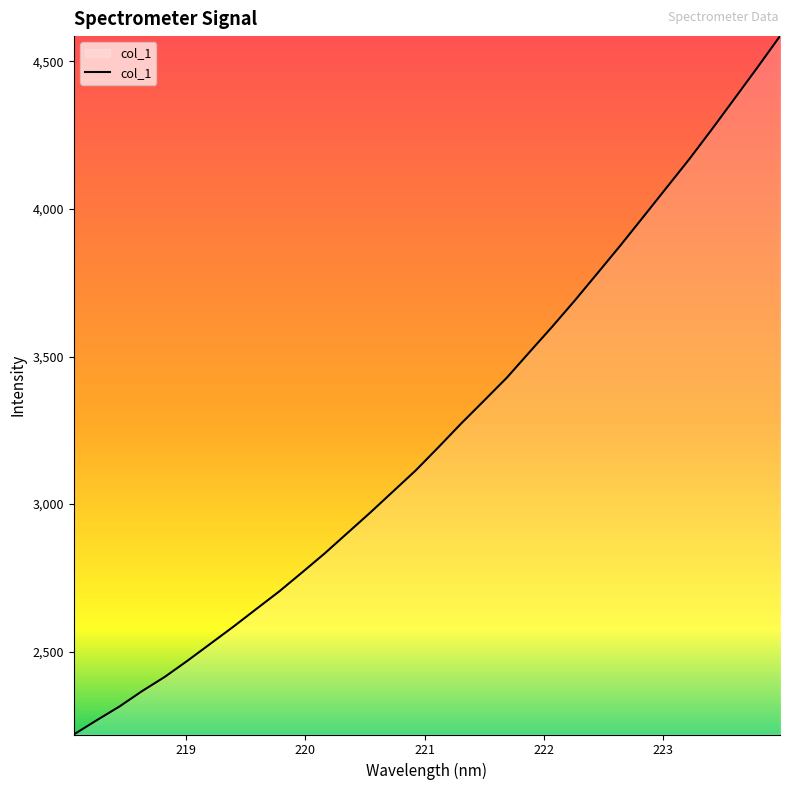

What is the greatest value displayed?

4586.0